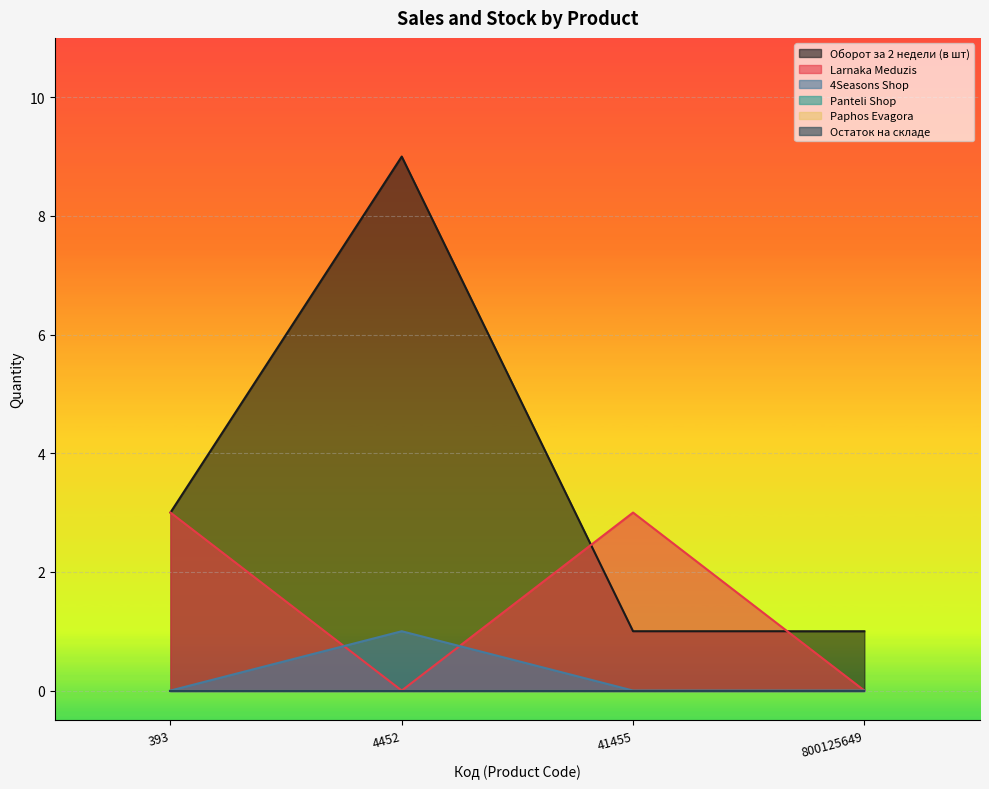

What is the average value of the Оборот за 2 недели (в шт) series?

4